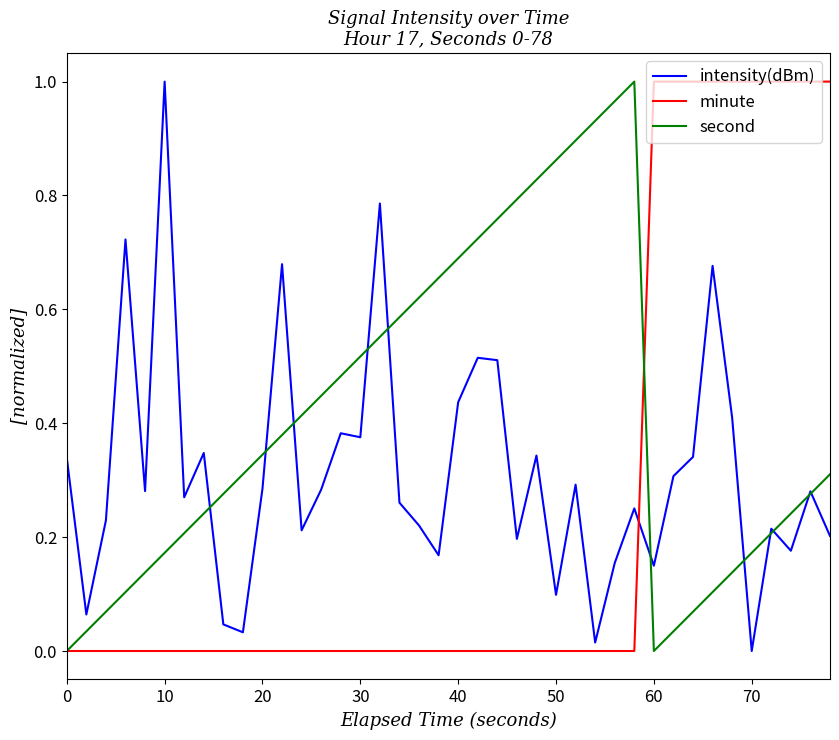

Rank the series by their average value, from highest to lowest.

second, intensity(dBm), minute